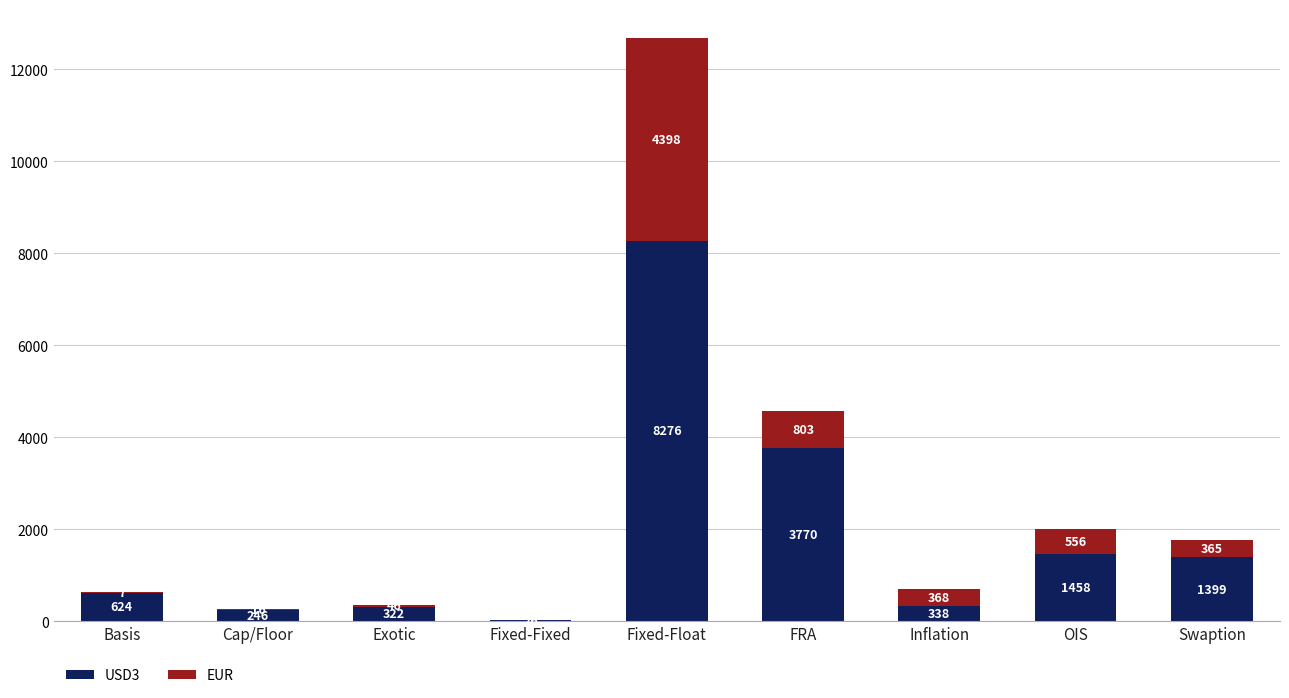

At which category is the sum across all series the highest?

Fixed-Float